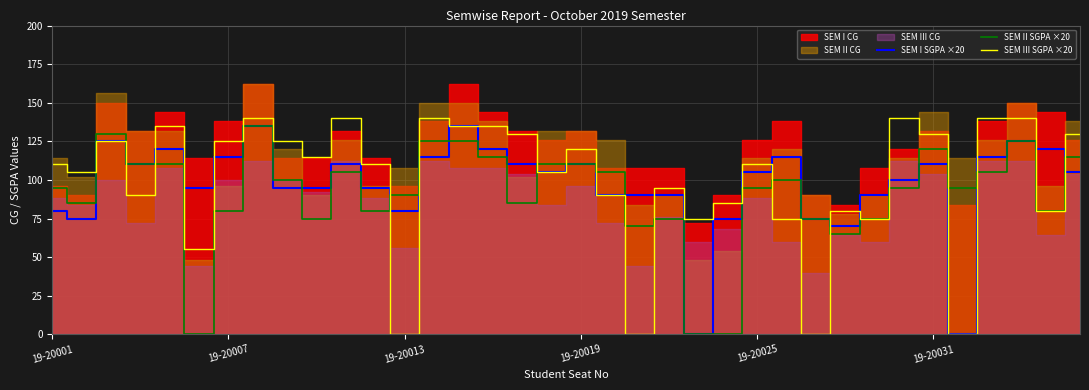

Is it true that SEM I SGPA ×20 equals 115 at 19-20007?

True